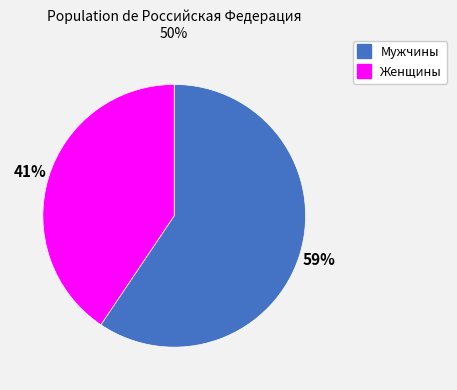

Is Мужчины the majority of the pie?

Yes